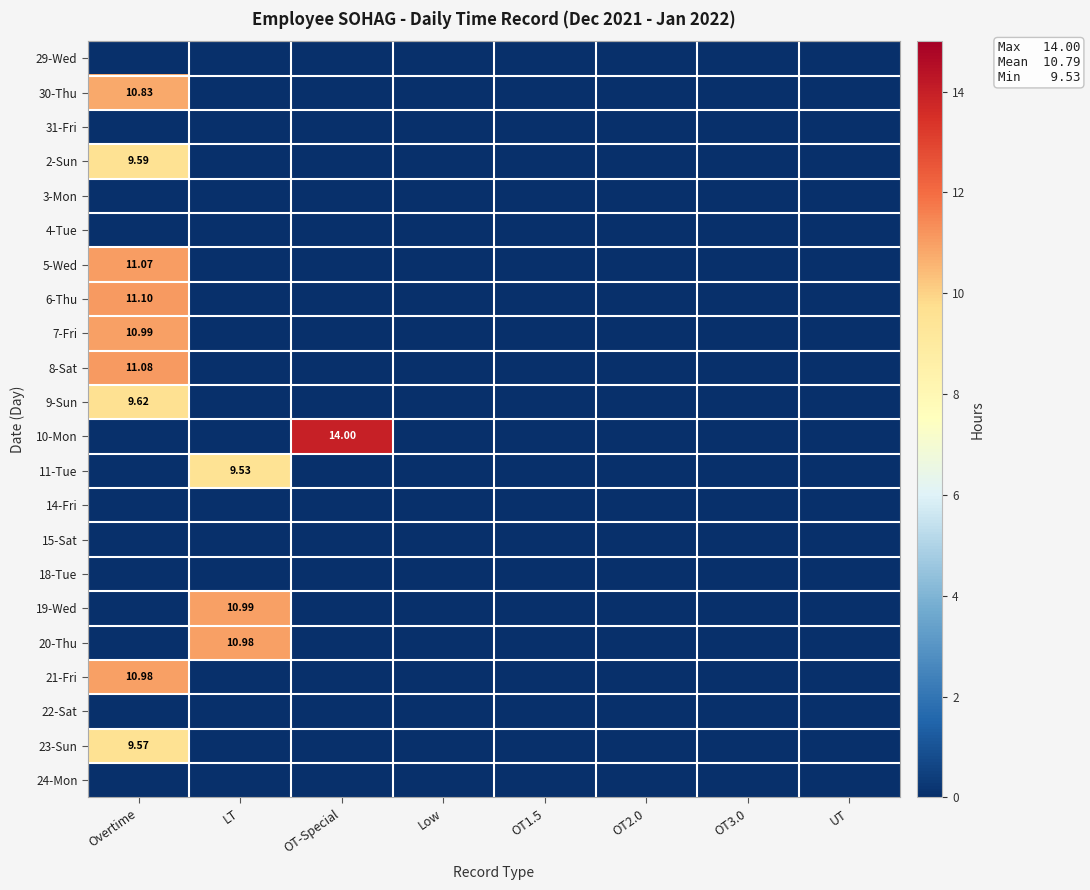

Between Overtime and LT, which series saw the biggest shift?

6-Thu